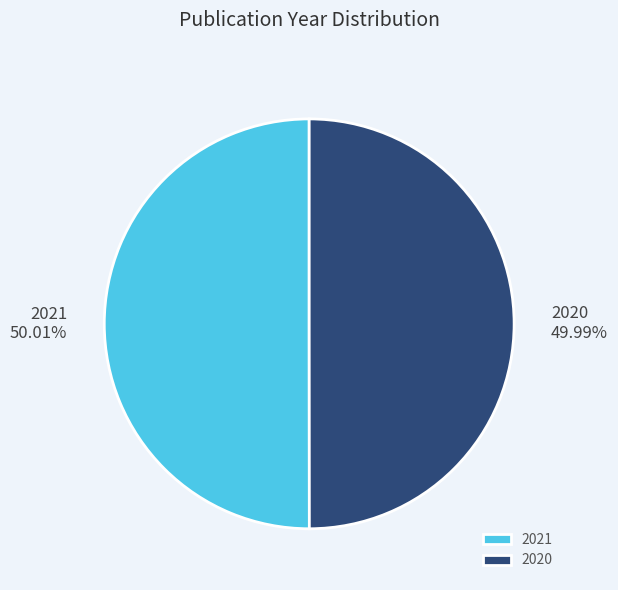

To the nearest percent, what portion does 2020 represent?

50%